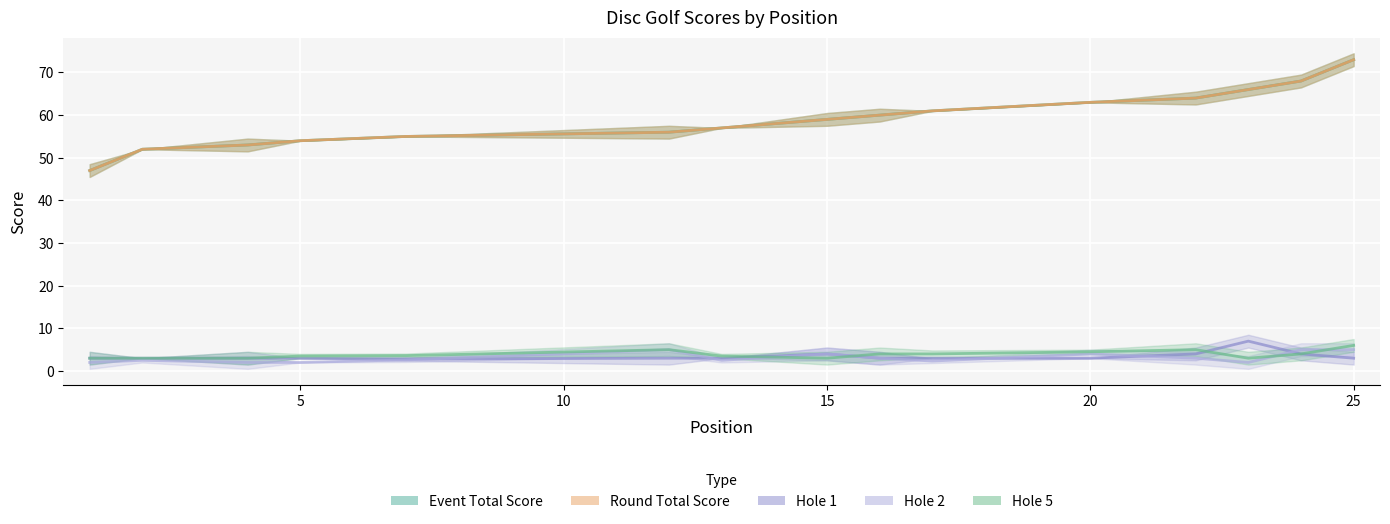

What is the value of the Hole 5 point at the 5th from the left?

3.6